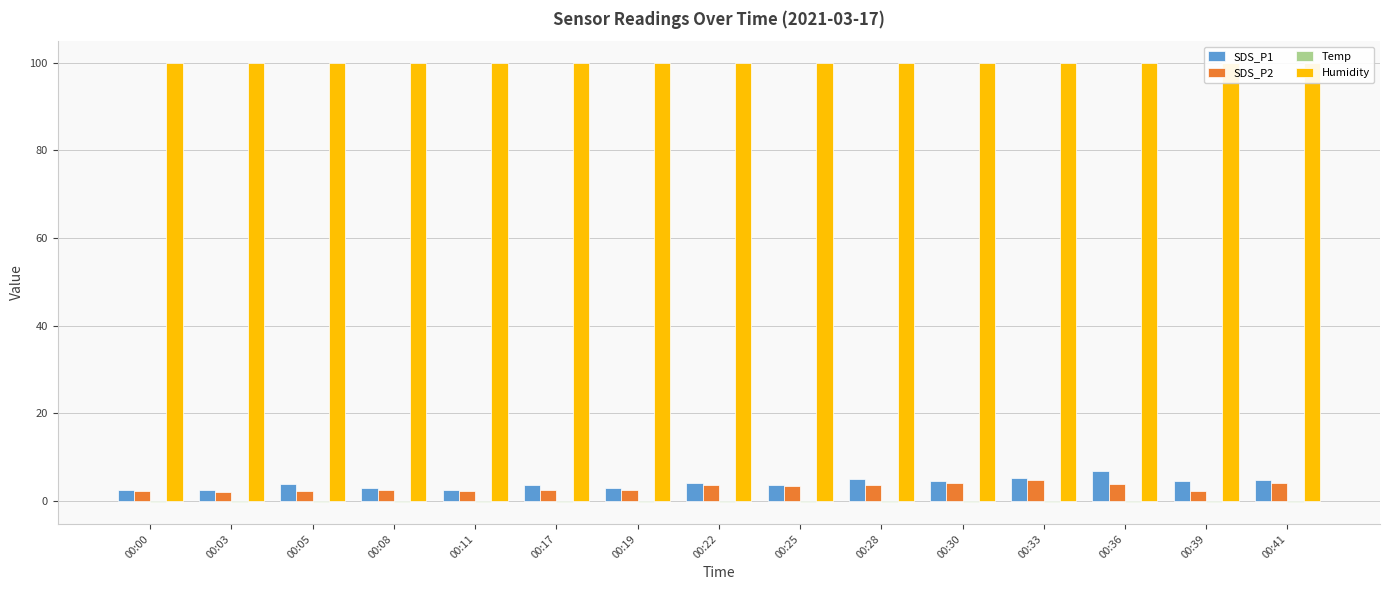

Which category has the highest value in the Temp series?

00:33